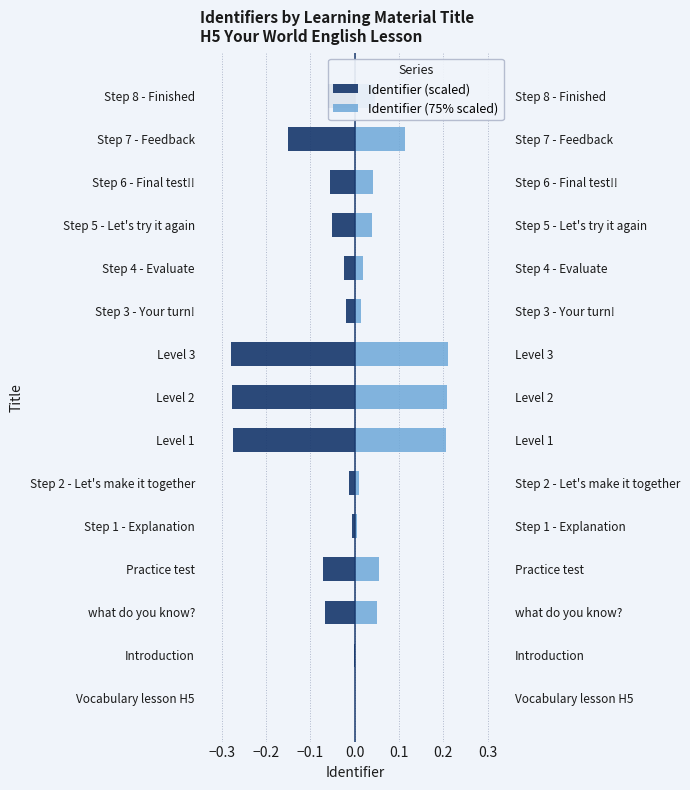

How many negative values does the Identifier (scaled) series have?

14